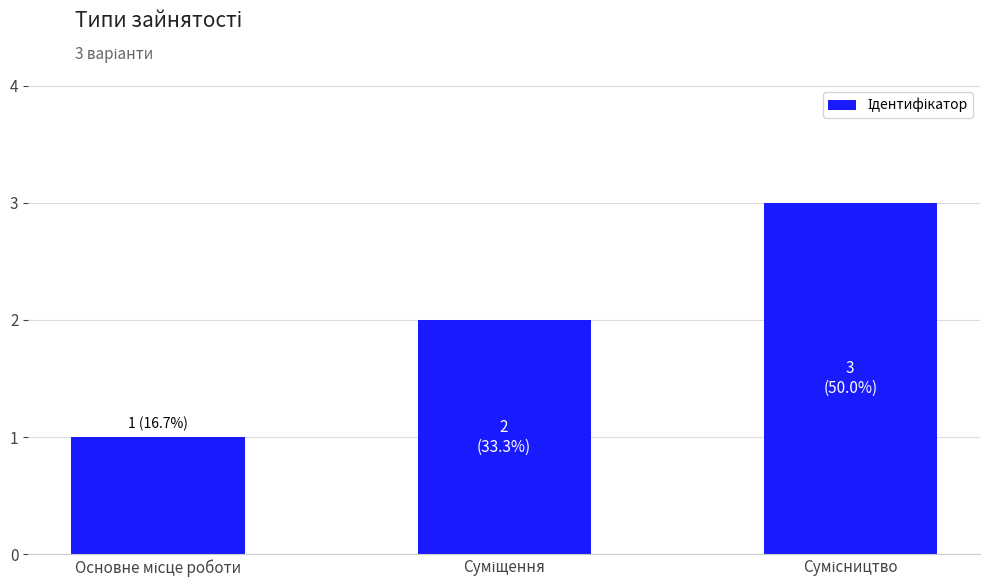

What is the sum of all values?

6